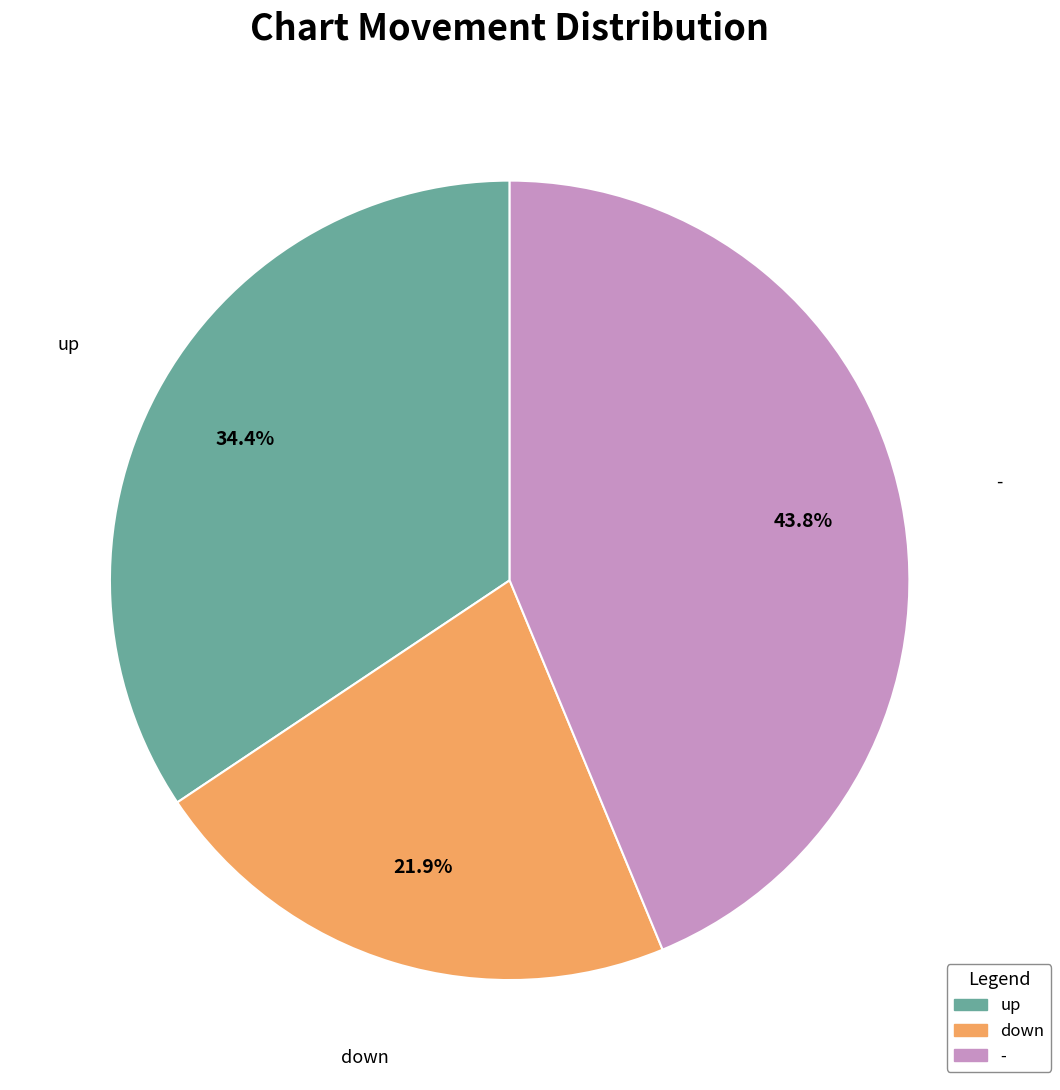

Count the number of slices in the pie.

3